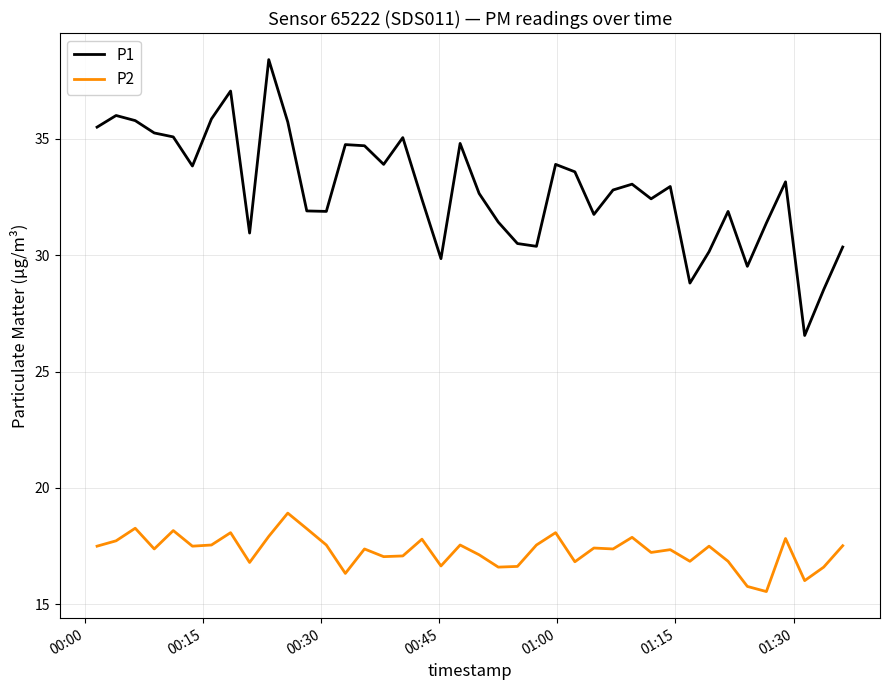

What is the average value of the P1 series?

32.9